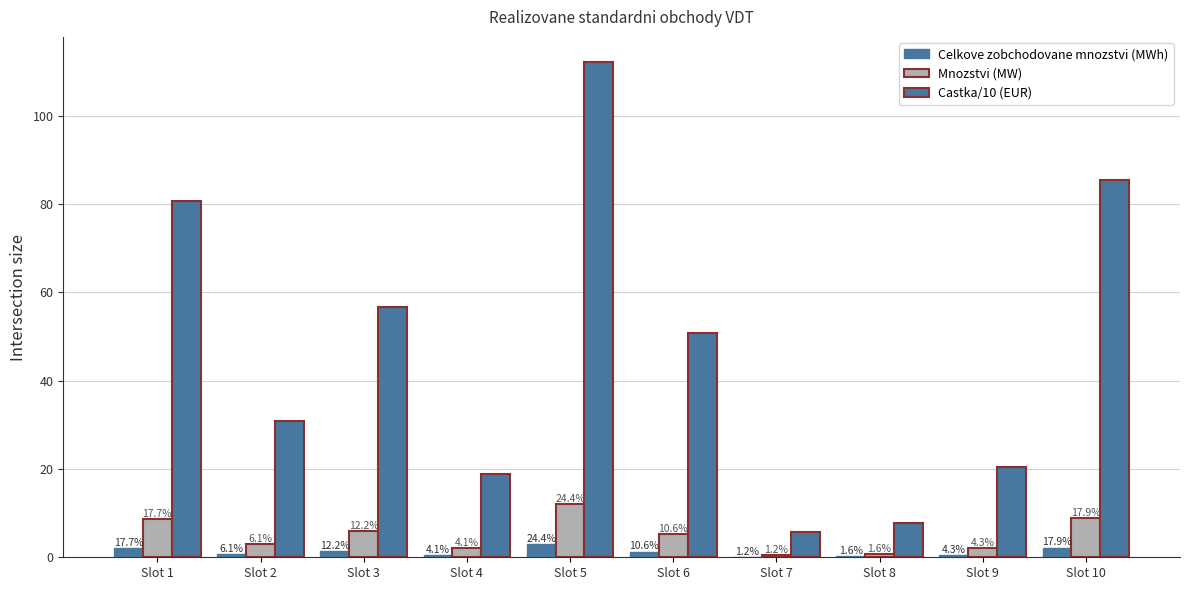

Are the bars horizontal?

No